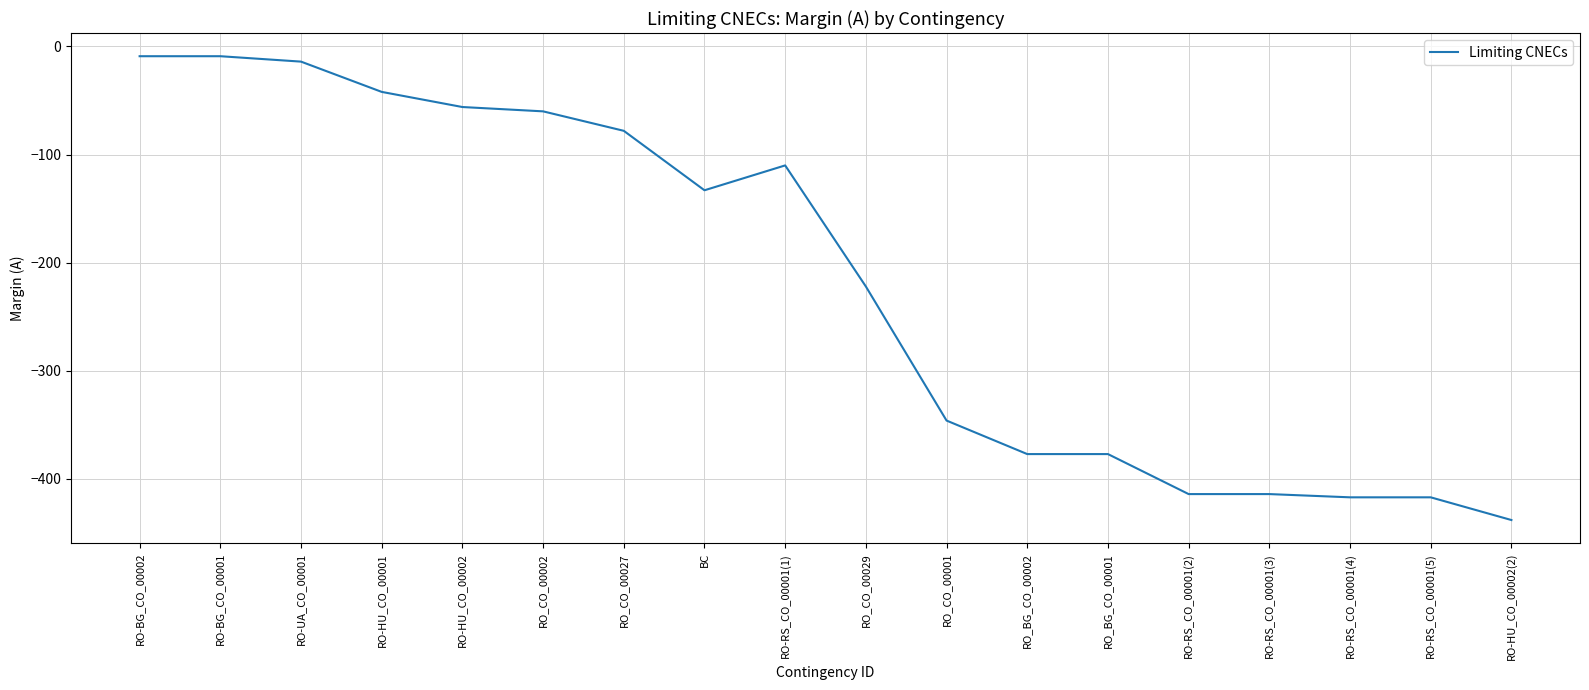

The value at RO-RS_CO_00001(1) is -110. True or false?

True